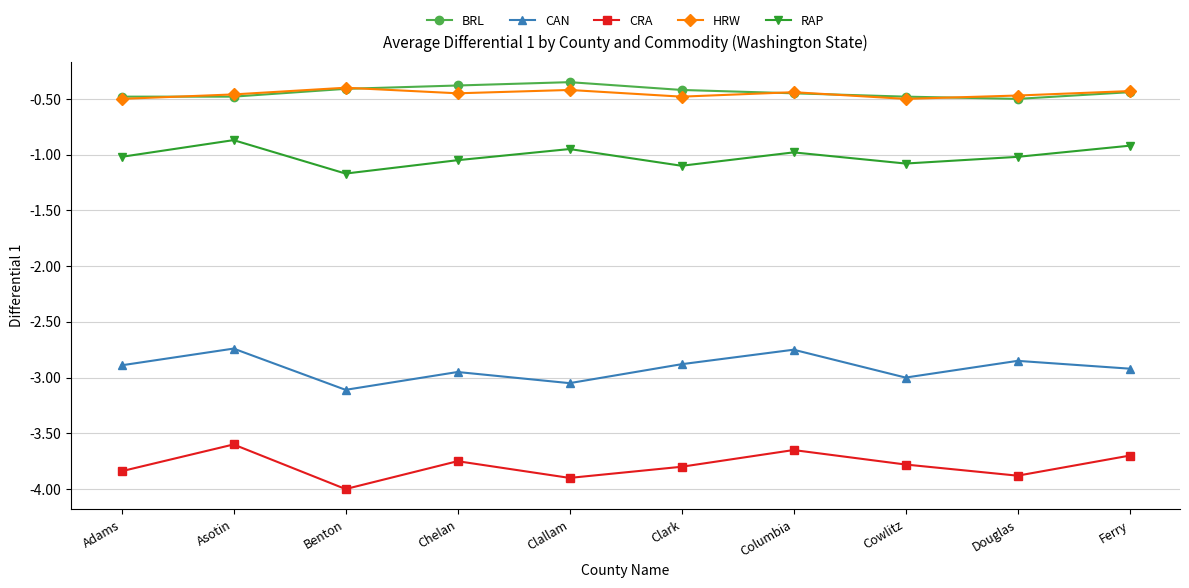

True or false: CRA and CAN cross at least once.

False